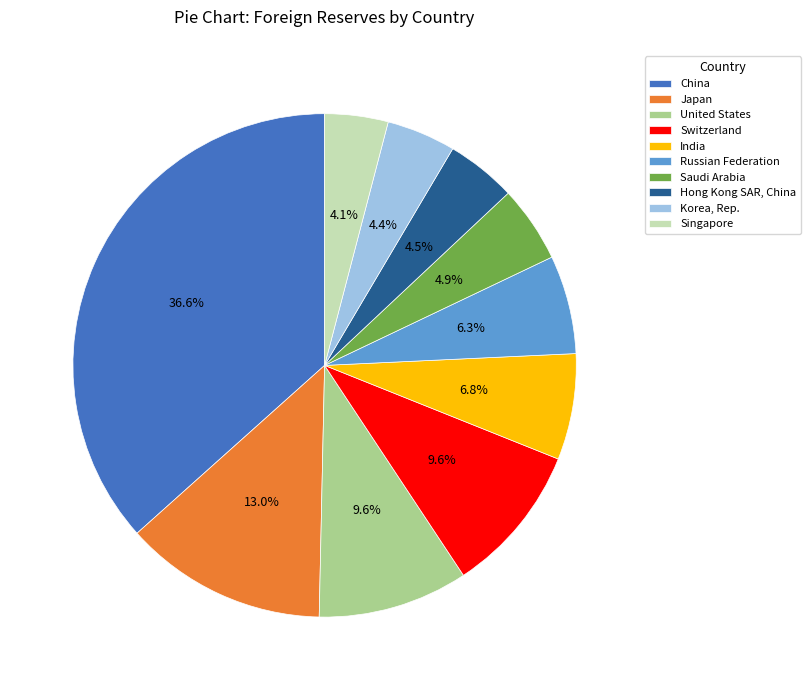

Do Hong Kong SAR, China and United States together represent more than half of the pie?

No